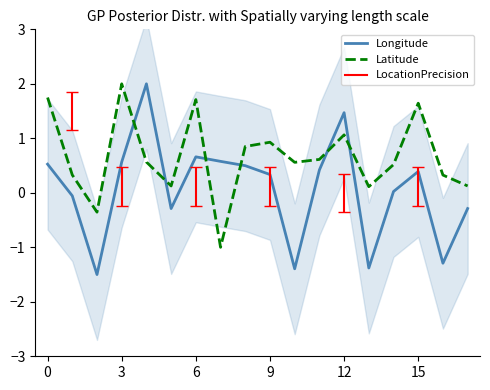

Which category has the highest value in the Latitude series?

3